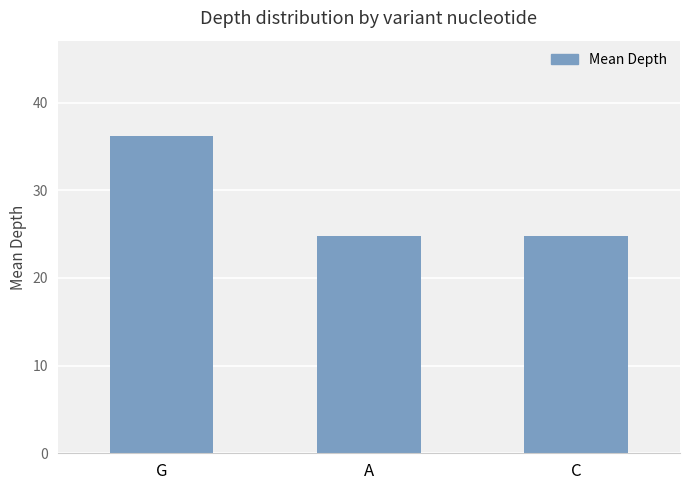

What is the label of the 3rd bar from the right?

G